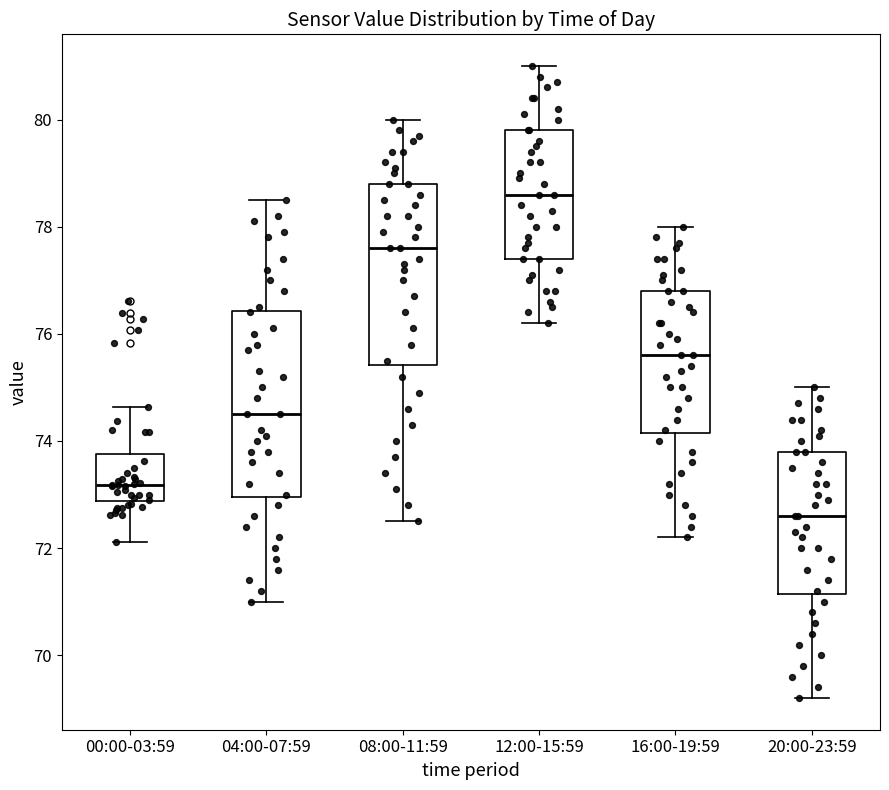

Reading left to right, transcribe this box plot: for each box, give where its median line is, the range the box spans, and where its two whiskers end, as read against the y-axis. The values are not printed on the chart, so give them approximately, as read against the axis.

00:00-03:59: median 73.2, box 72.8 to 73.8, whiskers 72.2 to 74.6
04:00-07:59: median 74.6, box 73.0 to 76.4, whiskers 71.0 to 78.6
08:00-11:59: median 77.6, box 75.4 to 78.8, whiskers 72.6 to 80.0
12:00-15:59: median 78.6, box 77.4 to 79.8, whiskers 76.2 to 81.0
16:00-19:59: median 75.6, box 74.2 to 76.8, whiskers 72.2 to 78.0
20:00-23:59: median 72.6, box 71.2 to 73.8, whiskers 69.2 to 75.0